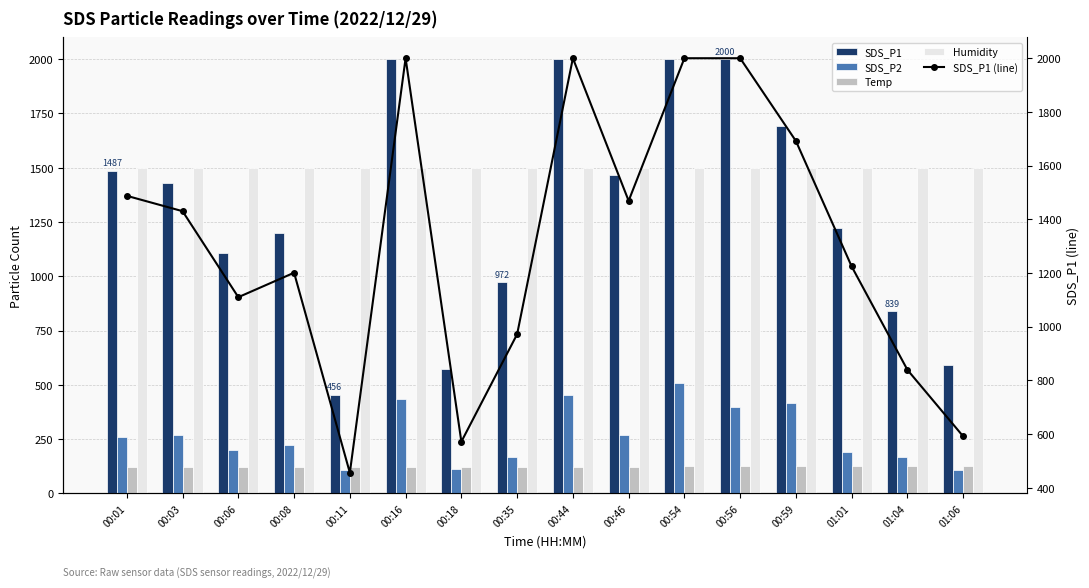

What are all the series names shown in the legend?

SDS_P1, SDS_P2, Temp, Humidity, SDS_P1 (line)